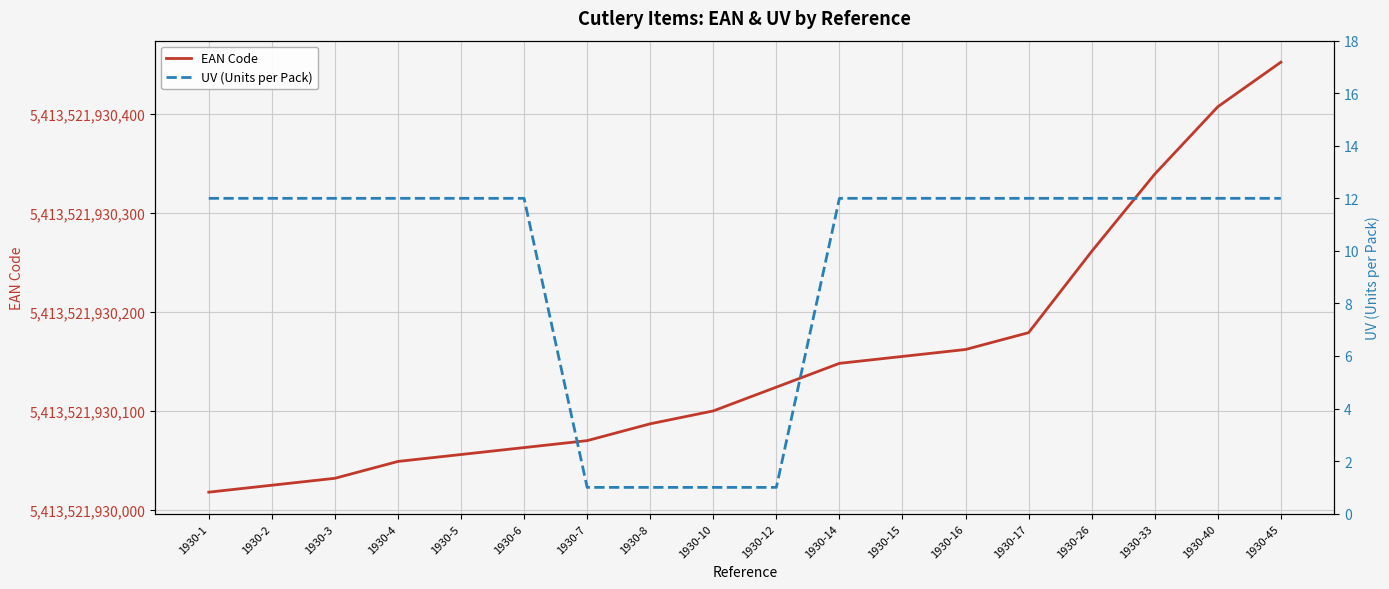

What is the difference between the maximum and second lowest values in the UV (Units per Pack) series?

11